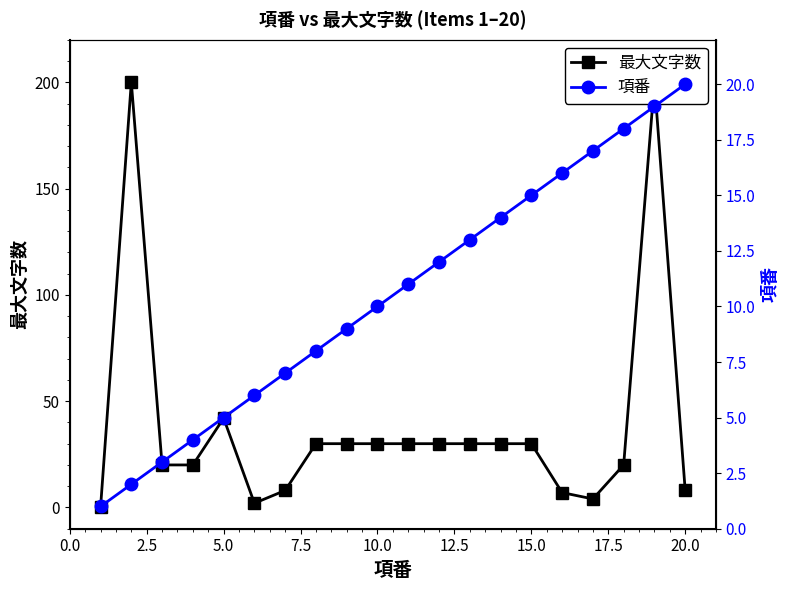

Is this an area chart (filled region under the line)?

No